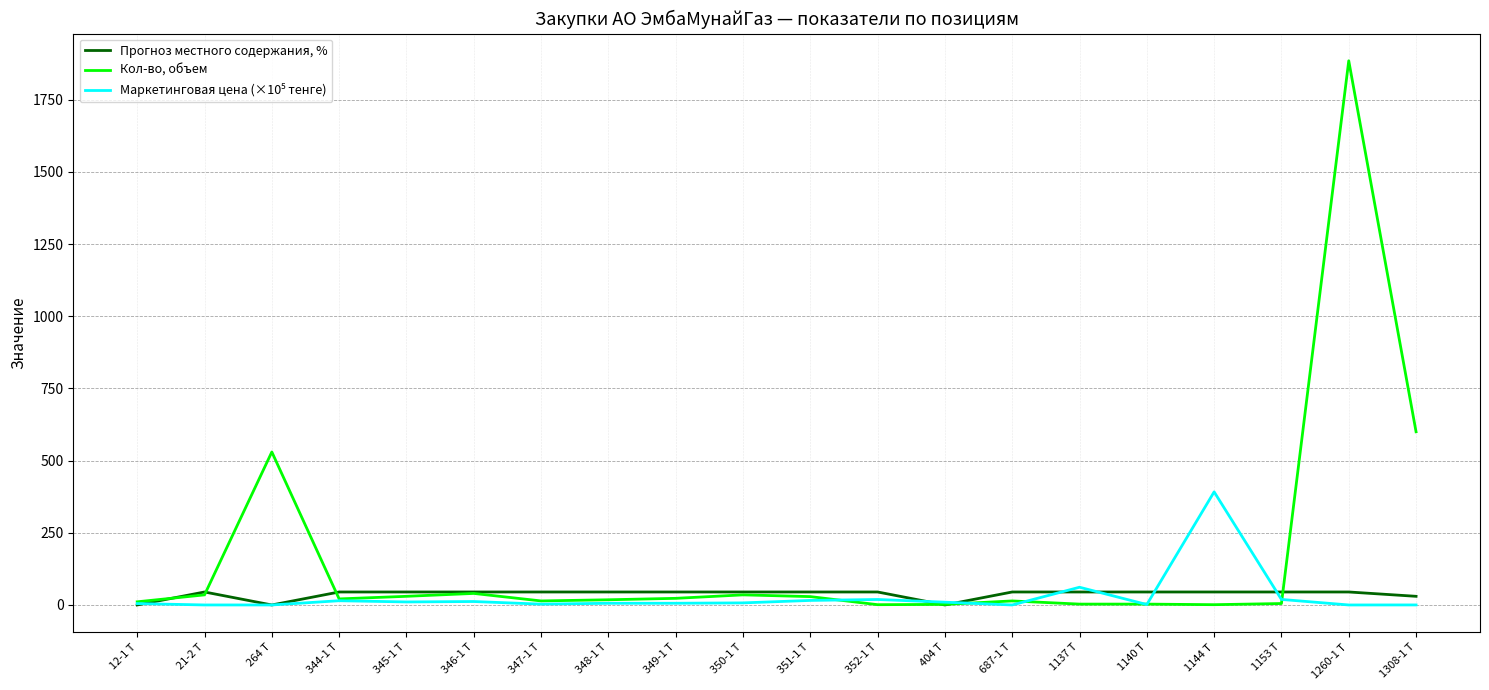

At which category is the sum across all series the highest?

1260-1 Т